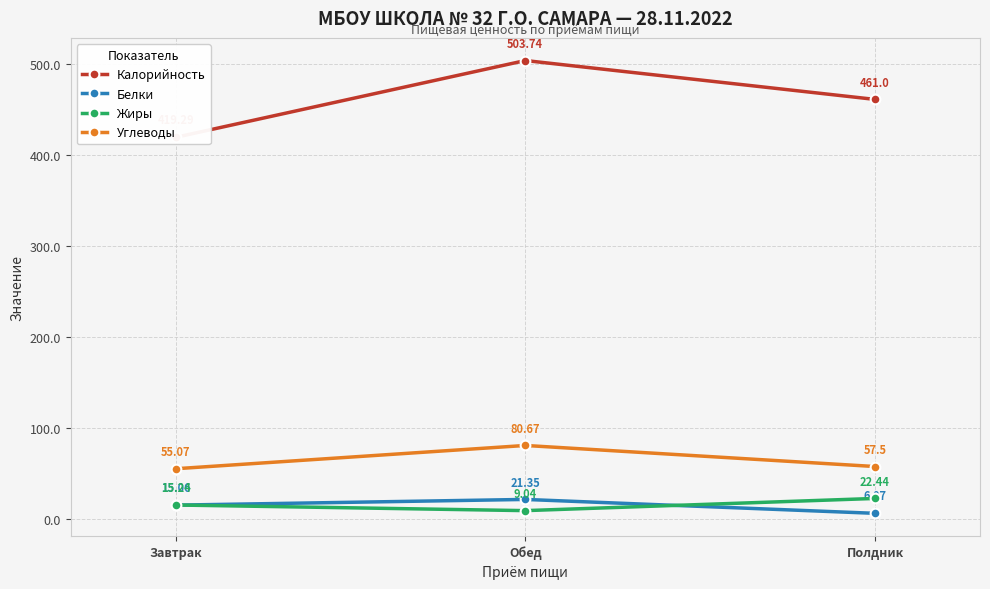

Reading left to right, transcribe all the data shown in this chart.

Калорийность: Завтрак=419.3	Обед=503.7	Полдник=461.0
Белки: Завтрак=15.1	Обед=21.4	Полдник=6.1
Жиры: Завтрак=15.2	Обед=9.0	Полдник=22.4
Углеводы: Завтрак=55.1	Обед=80.7	Полдник=57.5